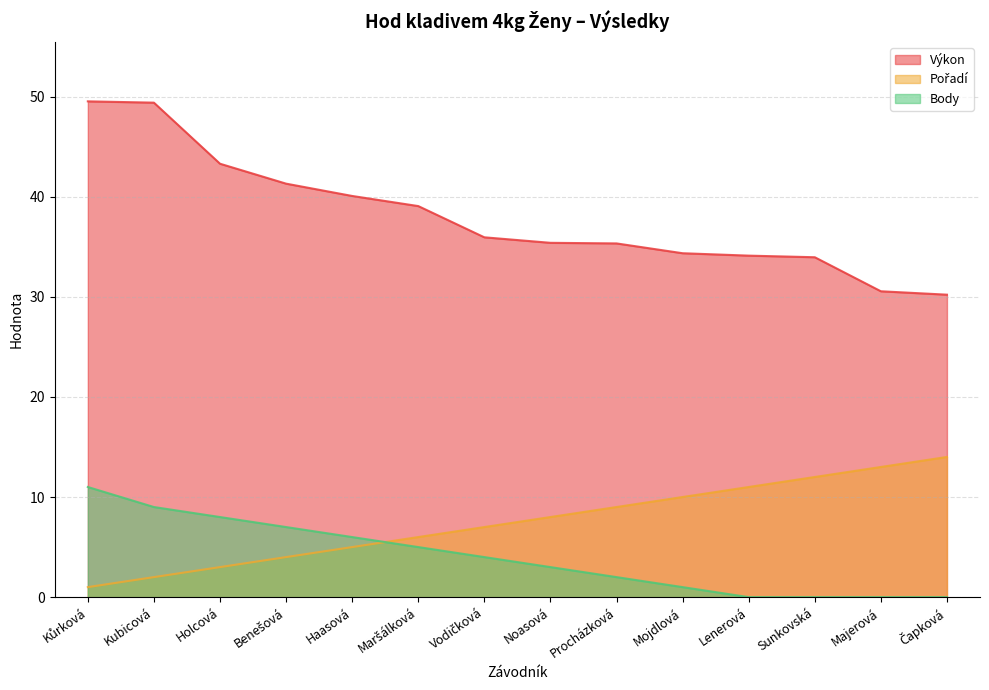

Where do Body and Pořadí first cross each other?

Haasová and Maršálková